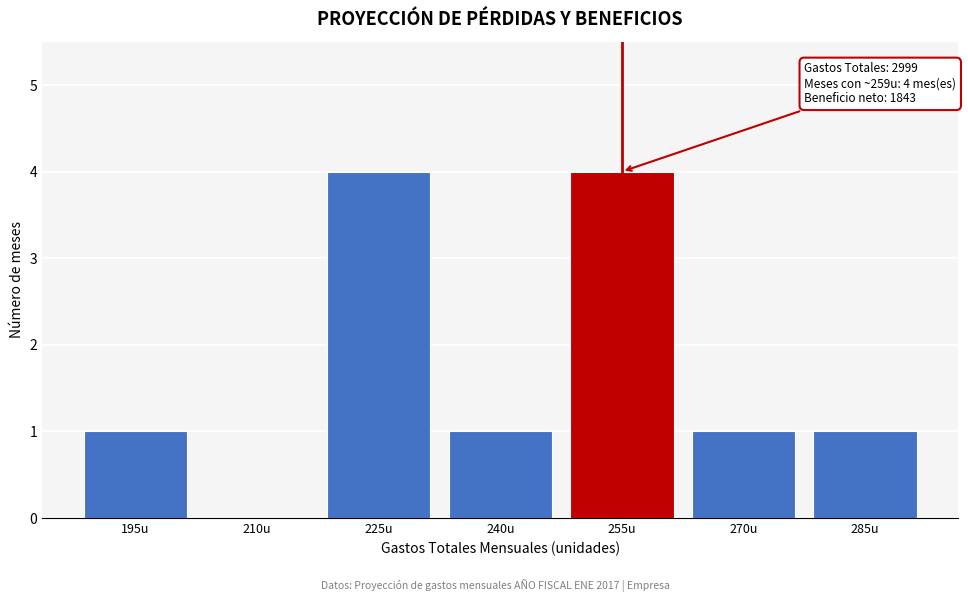

Reading left to right, list all the values displayed in this chart.

195u=1	210u=0	225u=4	240u=1	255u=4	270u=1	285u=1